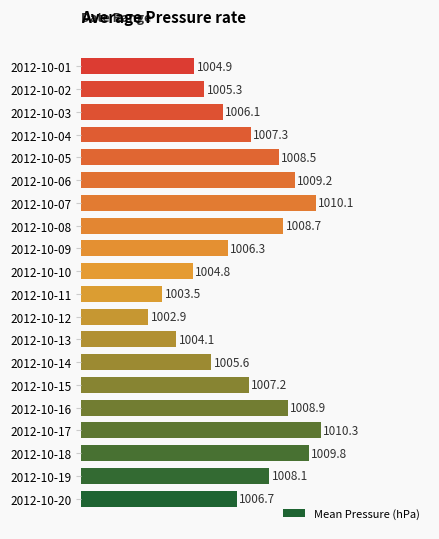

Where is the data nearest to the value 1006?

2012-10-03